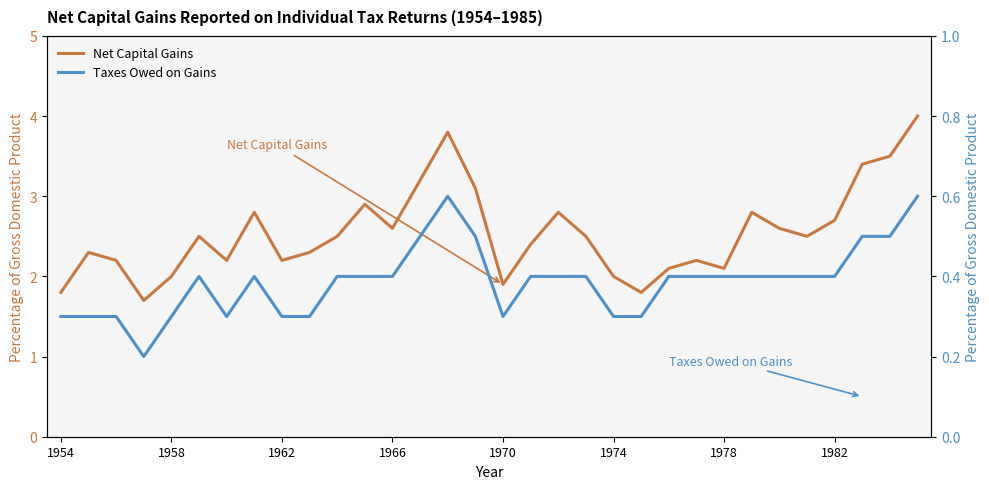

At how many categories does at least one series exceed 1?

32